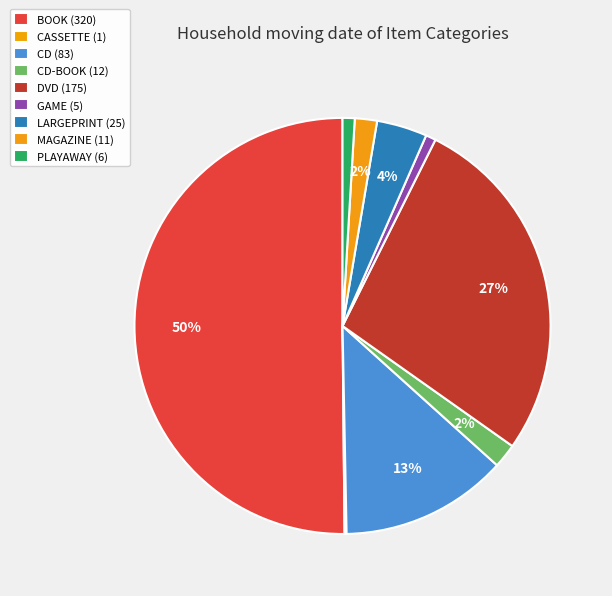

How many slices are in this pie chart?

9